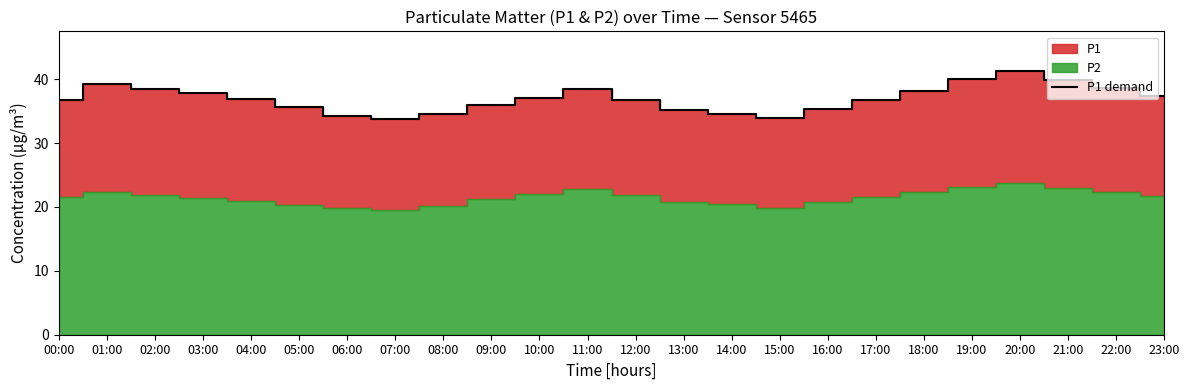

What is the maximum value shown in the chart?

41.3